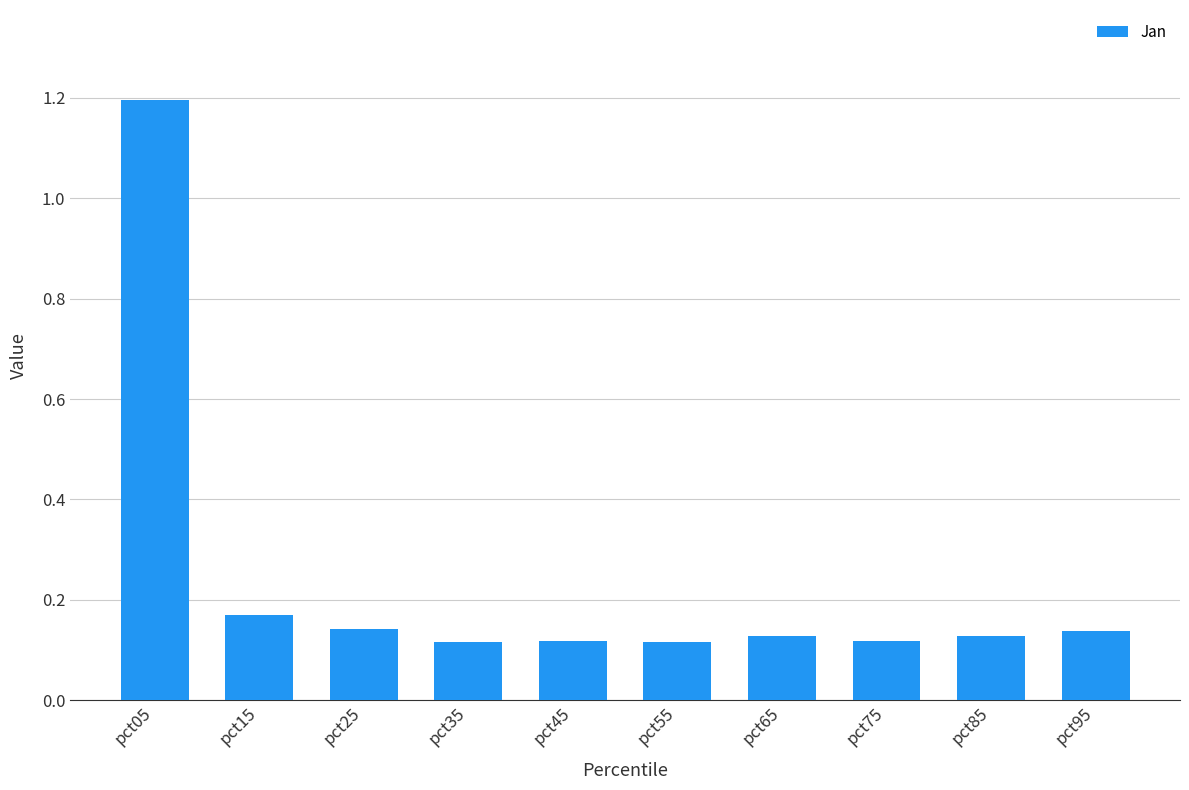

True or false: the data shows 0.2 at pct85.

False